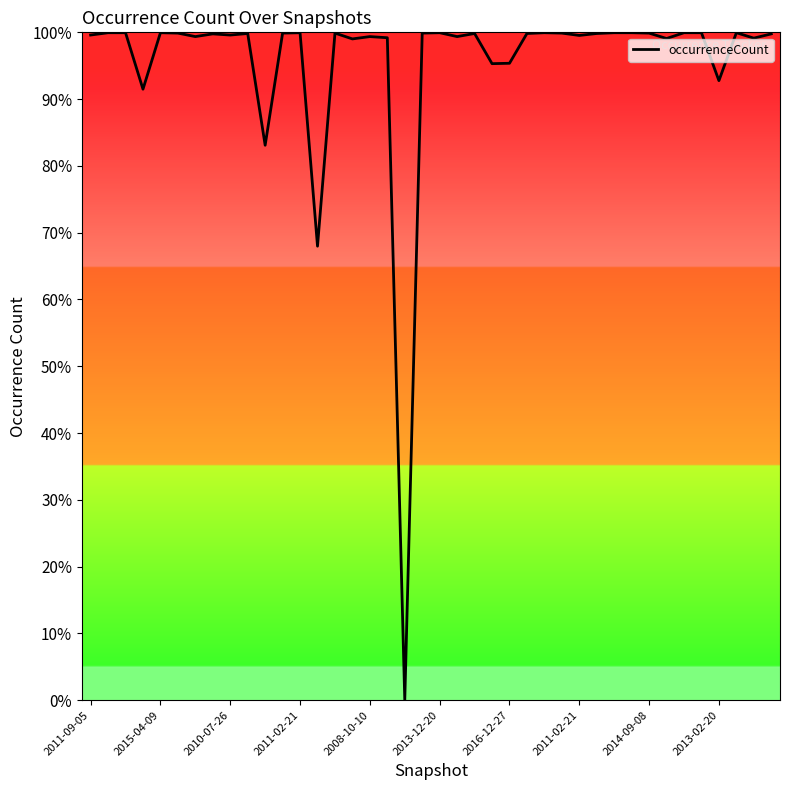

Does the chart display data point markers on the line(s)?

No